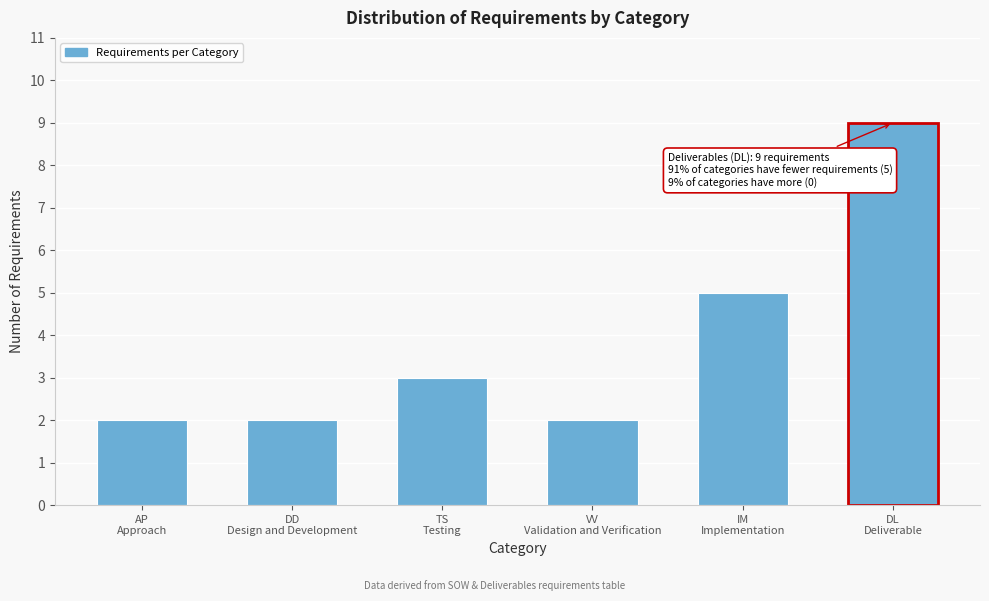

Reading right to left, extract all data points from this chart.

9	5	2	3	2	2